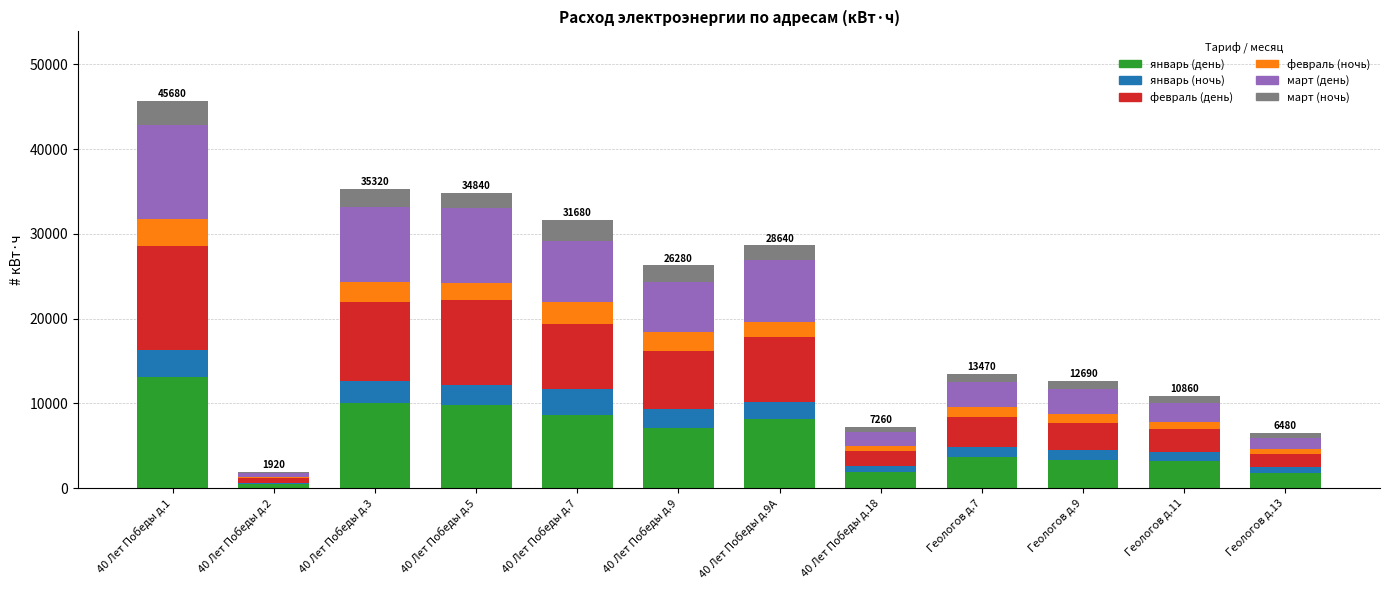

Which category has the highest value in the январь (день) series?

40 Лет Победы д.1